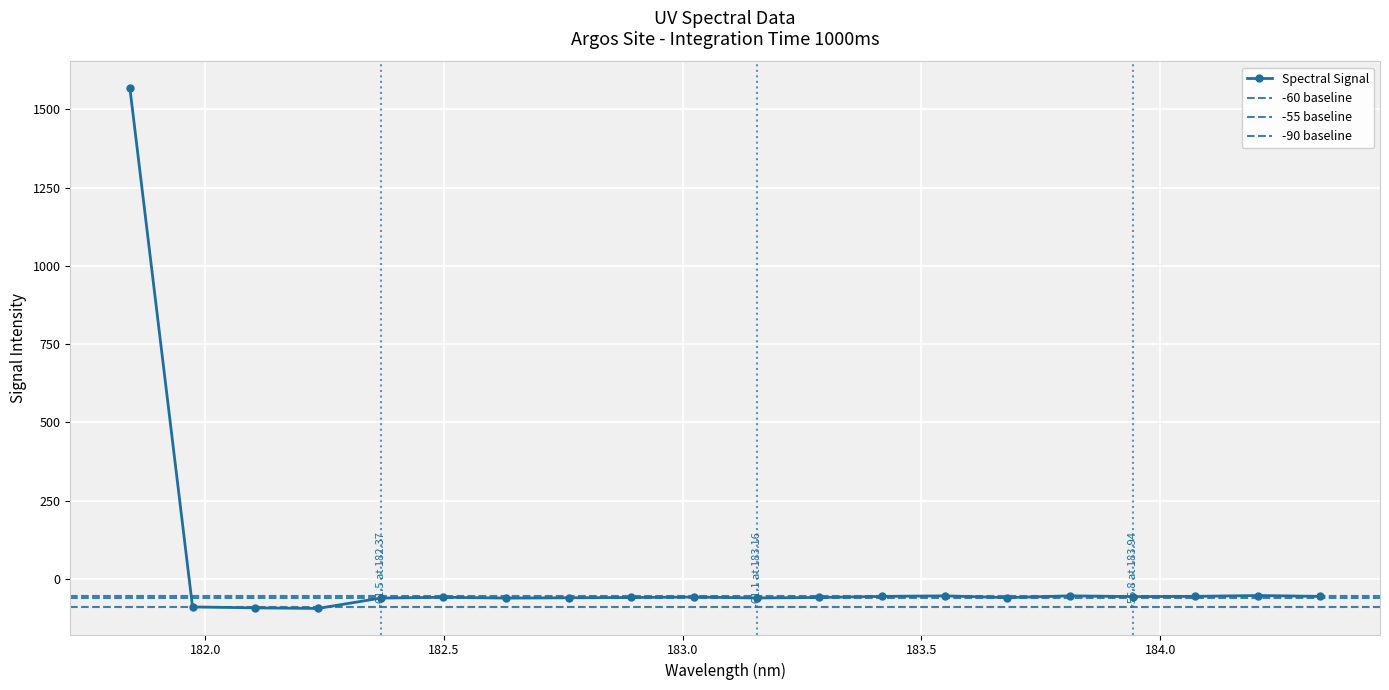

What is the change in value from 182.2359681898 to 182.498667305?

+35.8